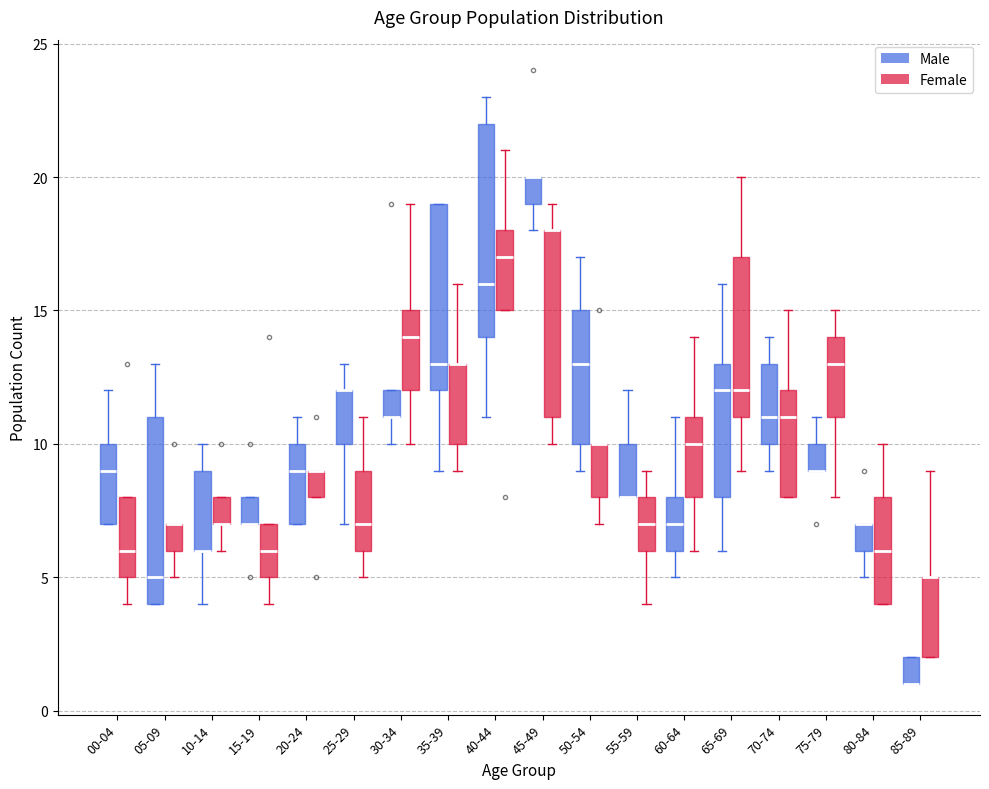

Reading left to right, read every box against the y-axis: the position of its median line, the range the box covers, and the ends of its whiskers. The values are not printed on the chart, so give them approximately, as read against the axis.

00-04 (Male): median 9, box 7 to 10, whiskers 7 to 12
00-04 (Female): median 6, box 5 to 8, whiskers 4 to 8
05-09 (Male): median 5, box 4 to 11, whiskers 4 to 13
05-09 (Female): median 7 (drawn on the box's upper edge), box 6 to 7, whiskers 5 to 7
10-14 (Male): median 6 (drawn on the box's lower edge), box 6 to 9, whiskers 4 to 10
10-14 (Female): median 7 (drawn on the box's lower edge), box 7 to 8, whiskers 6 to 8
15-19 (Male): median 7 (drawn on the box's lower edge), box 7 to 8, whiskers 7 to 8
15-19 (Female): median 6, box 5 to 7, whiskers 4 to 7
20-24 (Male): median 9, box 7 to 10, whiskers 7 to 11
20-24 (Female): median 9 (drawn on the box's upper edge), box 8 to 9, whiskers 8 to 9
25-29 (Male): median 12 (drawn on the box's upper edge), box 10 to 12, whiskers 7 to 13
25-29 (Female): median 7, box 6 to 9, whiskers 5 to 11
30-34 (Male): median 11 (drawn on the box's lower edge), box 11 to 12, whiskers 10 to 12
30-34 (Female): median 14, box 12 to 15, whiskers 10 to 19
35-39 (Male): median 13, box 12 to 19, whiskers 9 to 19
35-39 (Female): median 13 (drawn on the box's upper edge), box 10 to 13, whiskers 9 to 16
40-44 (Male): median 16, box 14 to 22, whiskers 11 to 23
40-44 (Female): median 17, box 15 to 18, whiskers 15 to 21
45-49 (Male): median 20 (drawn on the box's upper edge), box 19 to 20, whiskers 18 to 20
45-49 (Female): median 18 (drawn on the box's upper edge), box 11 to 18, whiskers 10 to 19
50-54 (Male): median 13, box 10 to 15, whiskers 9 to 17
50-54 (Female): median 10 (drawn on the box's upper edge), box 8 to 10, whiskers 7 to 10
55-59 (Male): median 8 (drawn on the box's lower edge), box 8 to 10, whiskers 8 to 12
55-59 (Female): median 7, box 6 to 8, whiskers 4 to 9
60-64 (Male): median 7, box 6 to 8, whiskers 5 to 11
60-64 (Female): median 10, box 8 to 11, whiskers 6 to 14
65-69 (Male): median 12, box 8 to 13, whiskers 6 to 16
65-69 (Female): median 12, box 11 to 17, whiskers 9 to 20
70-74 (Male): median 11, box 10 to 13, whiskers 9 to 14
70-74 (Female): median 11, box 8 to 12, whiskers 8 to 15
75-79 (Male): median 9 (drawn on the box's lower edge), box 9 to 10, whiskers 9 to 11
75-79 (Female): median 13, box 11 to 14, whiskers 8 to 15
80-84 (Male): median 7 (drawn on the box's upper edge), box 6 to 7, whiskers 5 to 7
80-84 (Female): median 6, box 4 to 8, whiskers 4 to 10
85-89 (Male): median 1 (drawn on the box's lower edge), box 1 to 2, whiskers 1 to 2
85-89 (Female): median 5 (drawn on the box's upper edge), box 2 to 5, whiskers 2 to 9